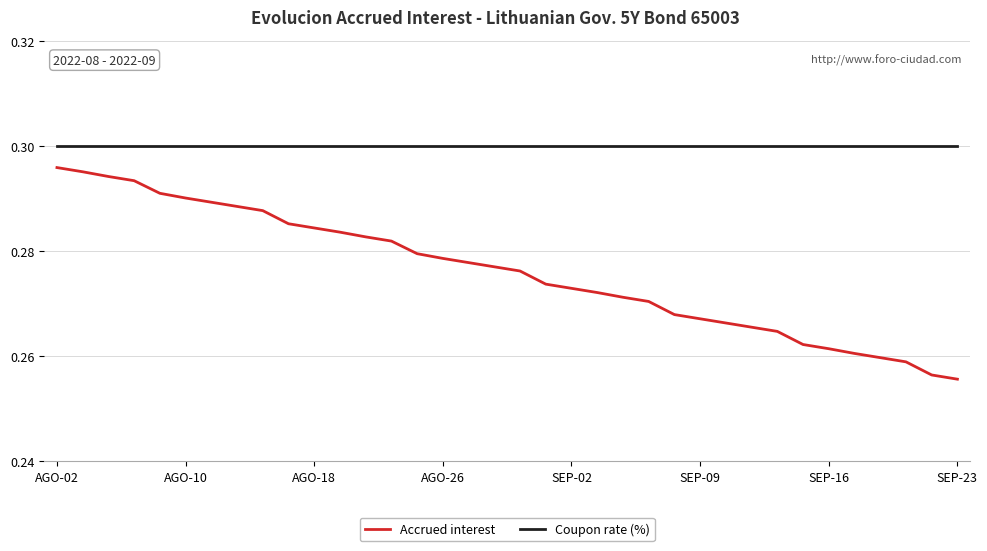

Which series has the largest total across all categories?

Coupon rate (%)